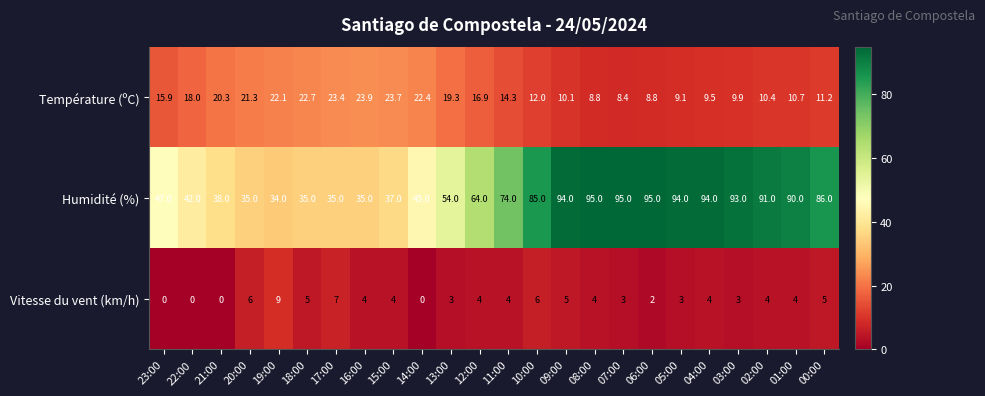

Between 20:00 and 10:00, which series saw the biggest shift?

Humidité (%)